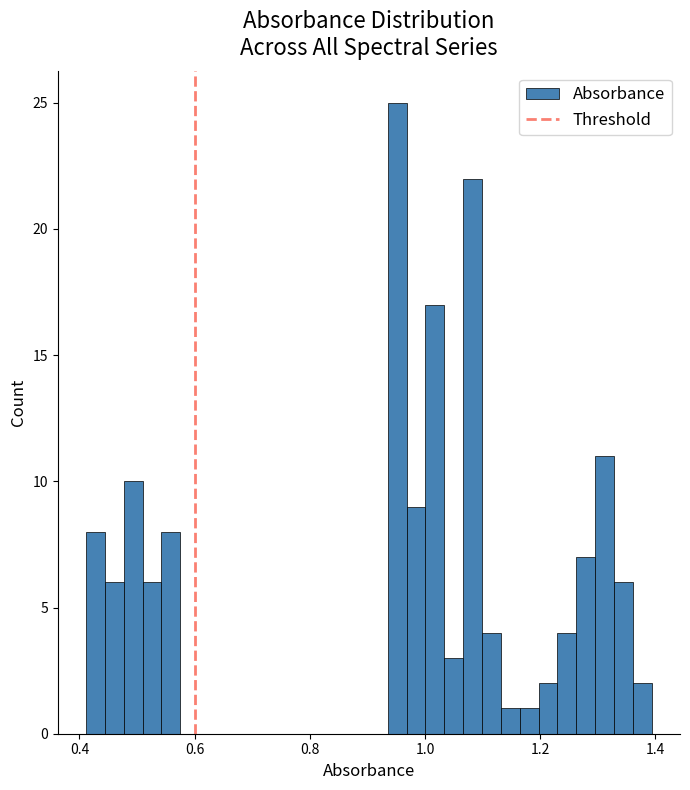

Around what value on the x-axis is the tallest bar? Give the approximate position of its centre, as read against the axis.

0.96